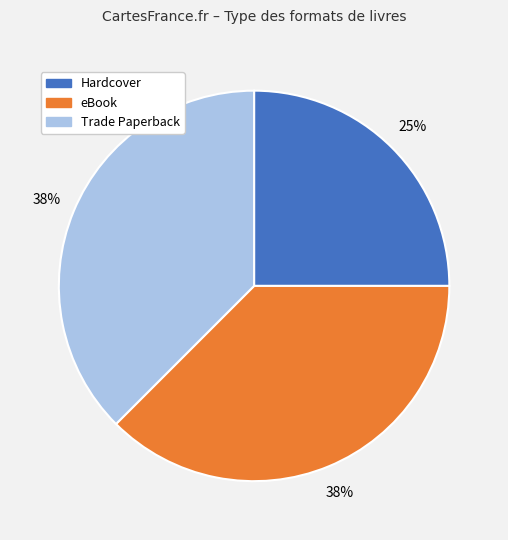

What is the smallest slice in the pie chart?

Hardcover